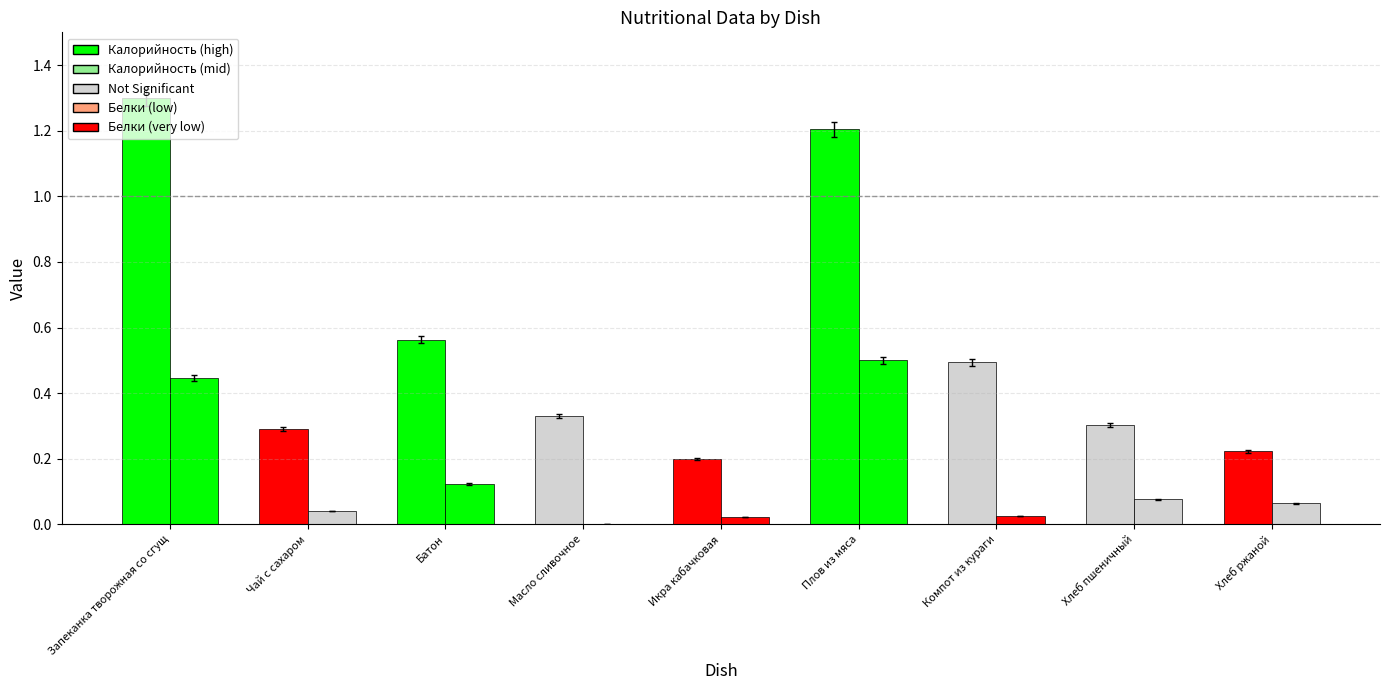

How many series are shown in this chart?

2